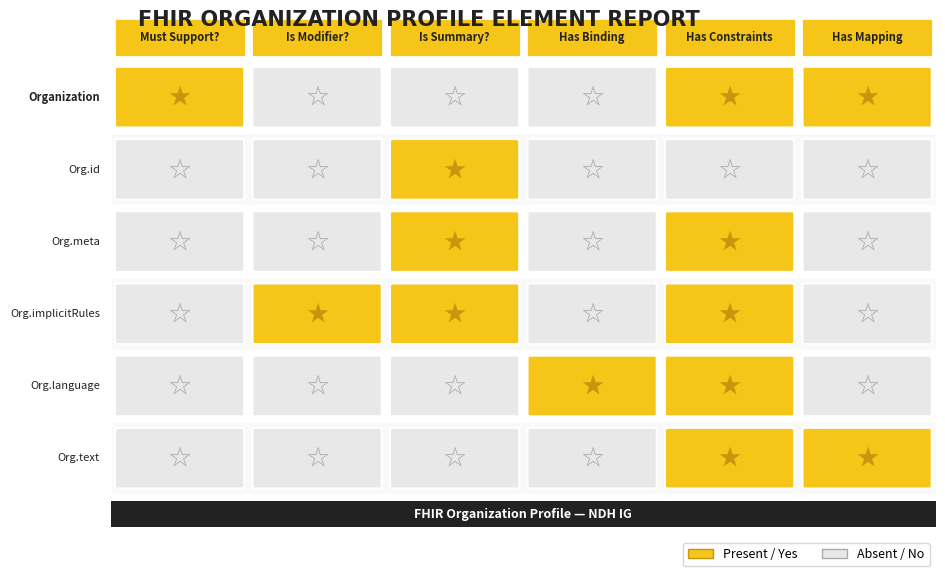

List the series in order of their peak value, highest first.

Organization, Organization.id, Organization.meta, Organization.implicitRules, Organization.language, Organization.text